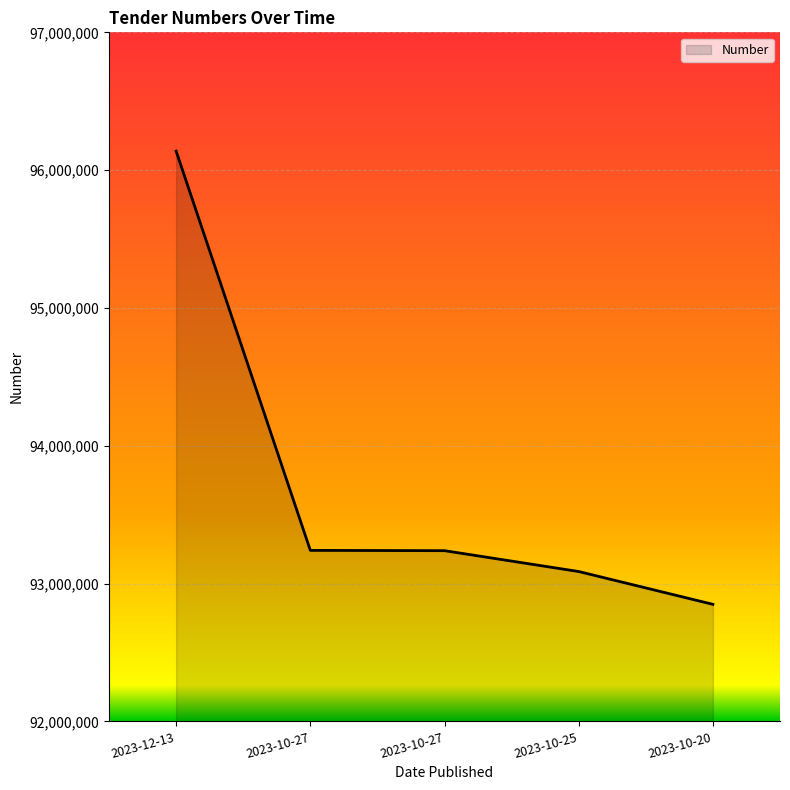

Rank the categories by value from highest to lowest.

2023-12-13, 2023-10-27, 2023-10-27, 2023-10-25, 2023-10-20